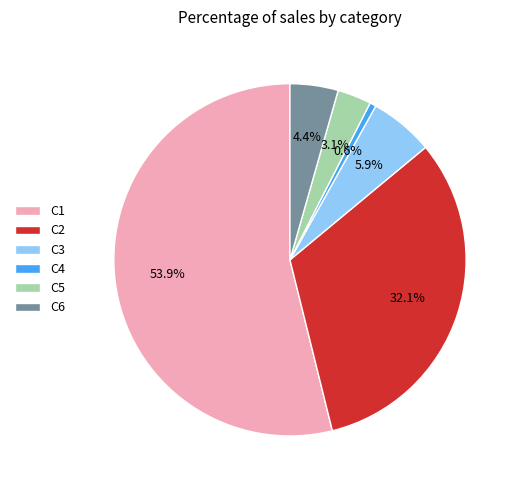

How many slices are in this pie chart?

6